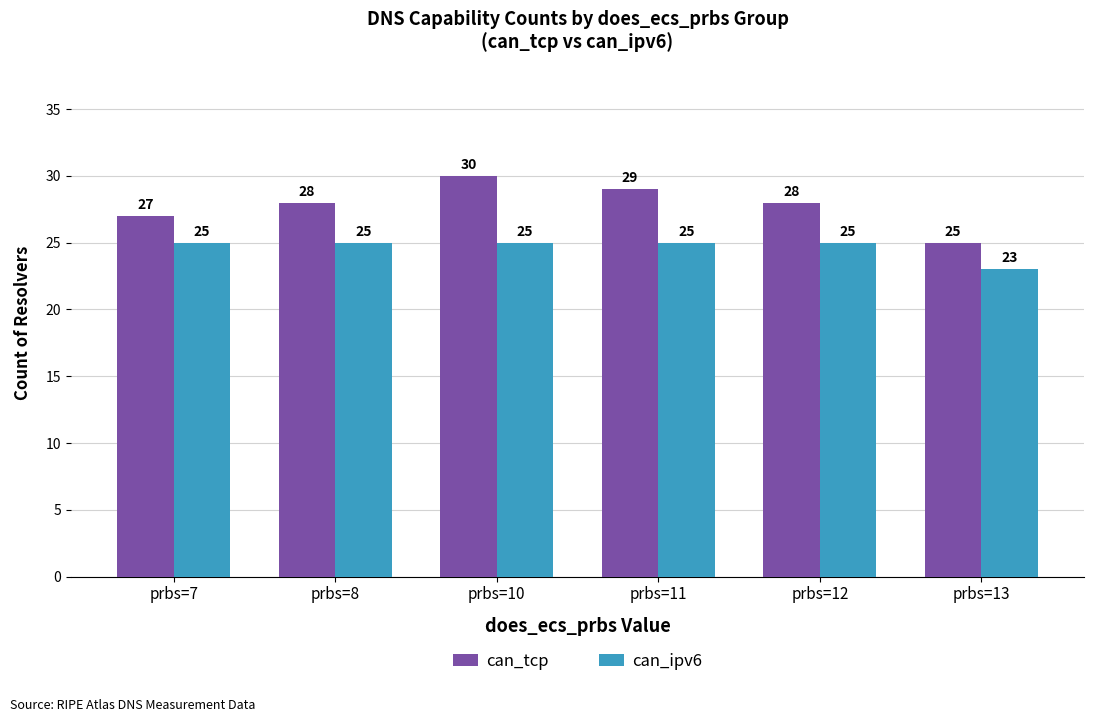

What is the value of the can_tcp bar at the 4th from the left?

29